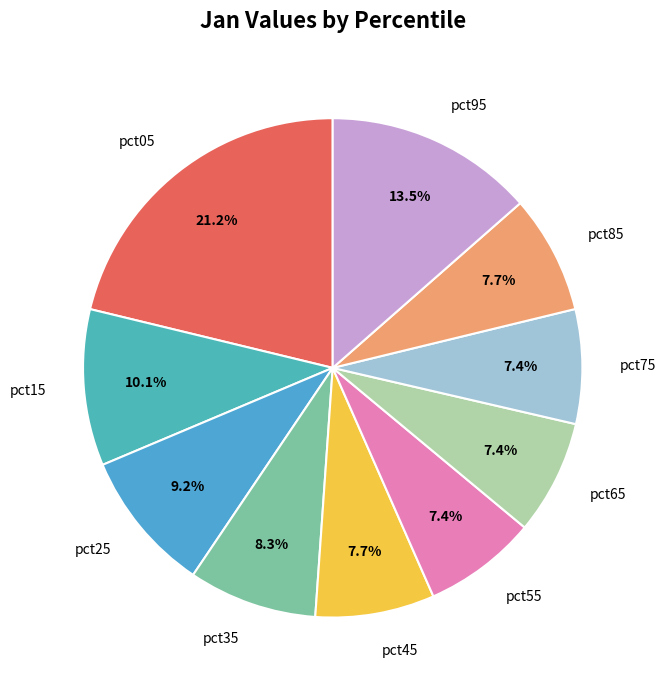

Is there a majority slice in this chart?

No